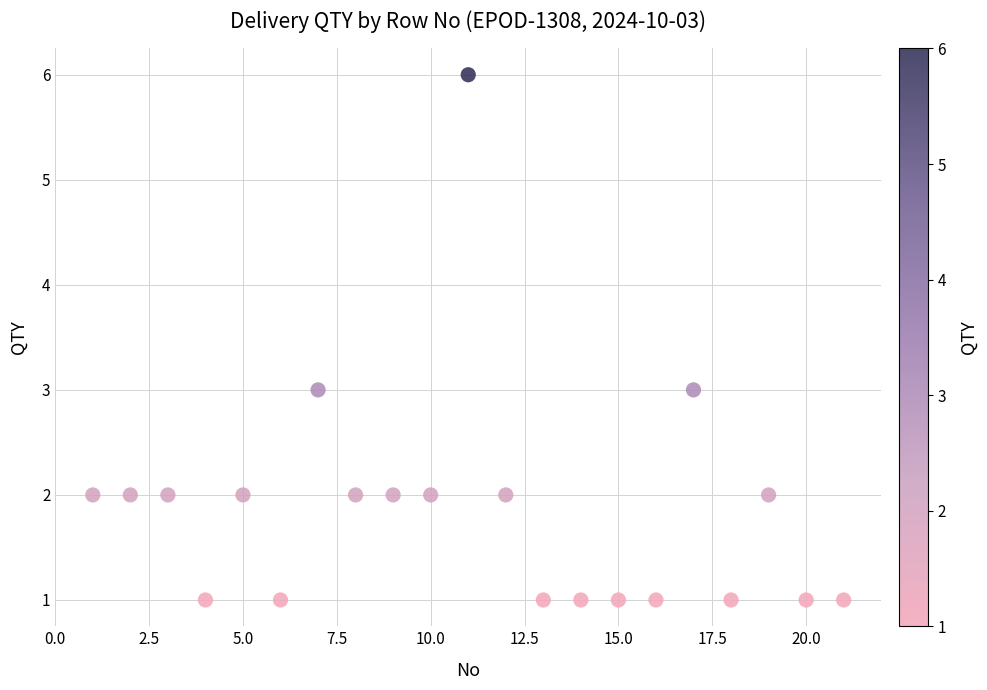

What is the range of Y values (max minus min)?

5